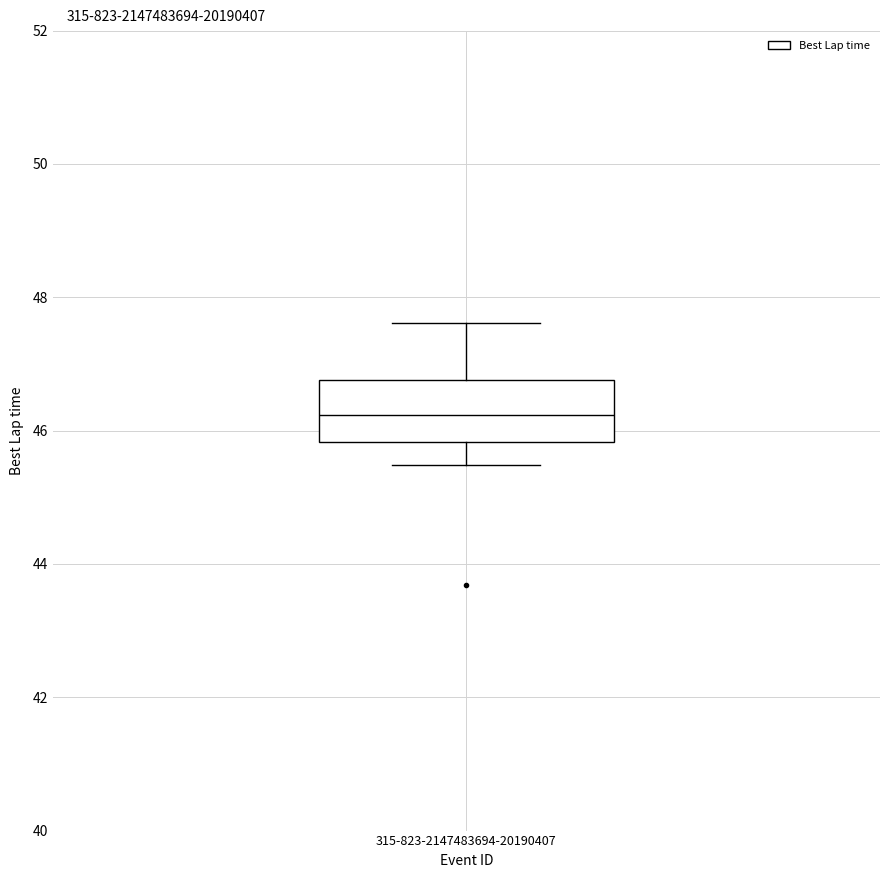

Transcribe this box plot: give where the median line is, the range the box spans, and where the two whiskers end, as read against the y-axis. The values are not printed on the chart, so give them approximately, as read against the axis.

median 46.2, box 45.8 to 46.8, whiskers 45.4 to 47.6